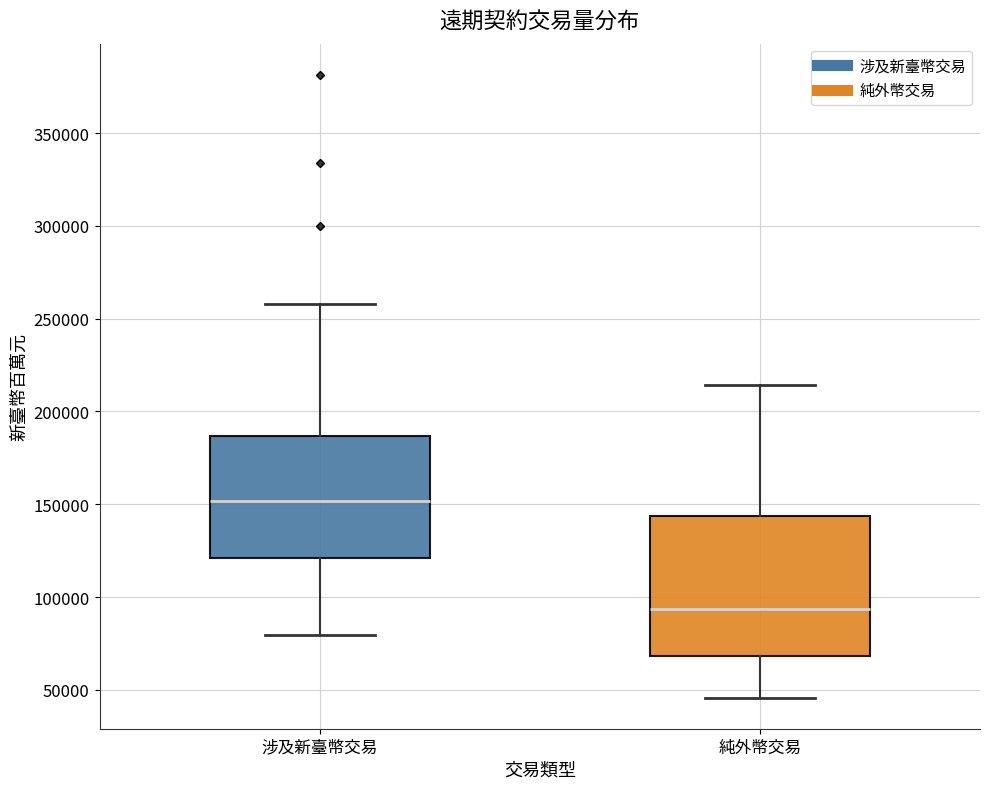

Reading left to right, read every box against the y-axis: the position of its median line, the range the box covers, and the ends of its whiskers. The values are not printed on the chart, so give them approximately, as read against the axis.

涉及新臺幣交易: median 150000, box 120000 to 185000, whiskers 80000 to 260000
純外幣交易: median 95000, box 70000 to 145000, whiskers 45000 to 215000